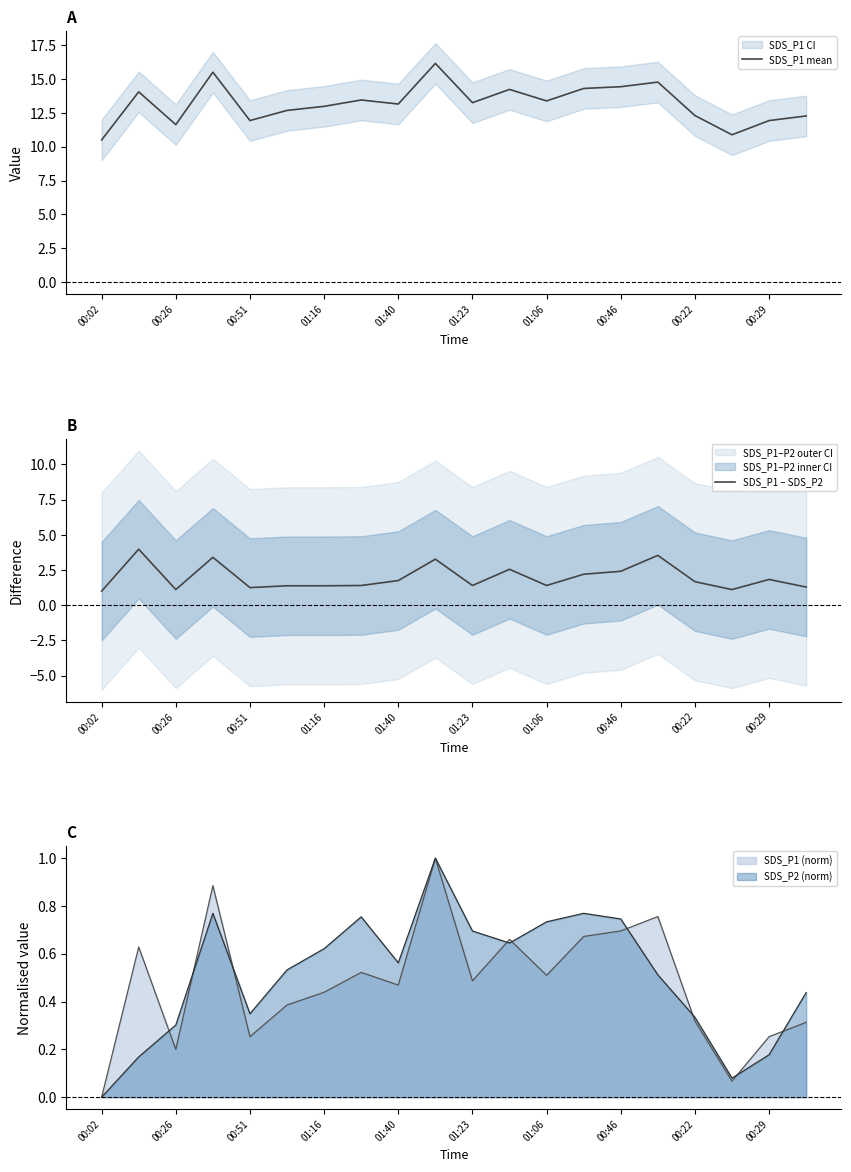

The SDS_P1 mean series shows 10.5 at 00:02. True or false?

True